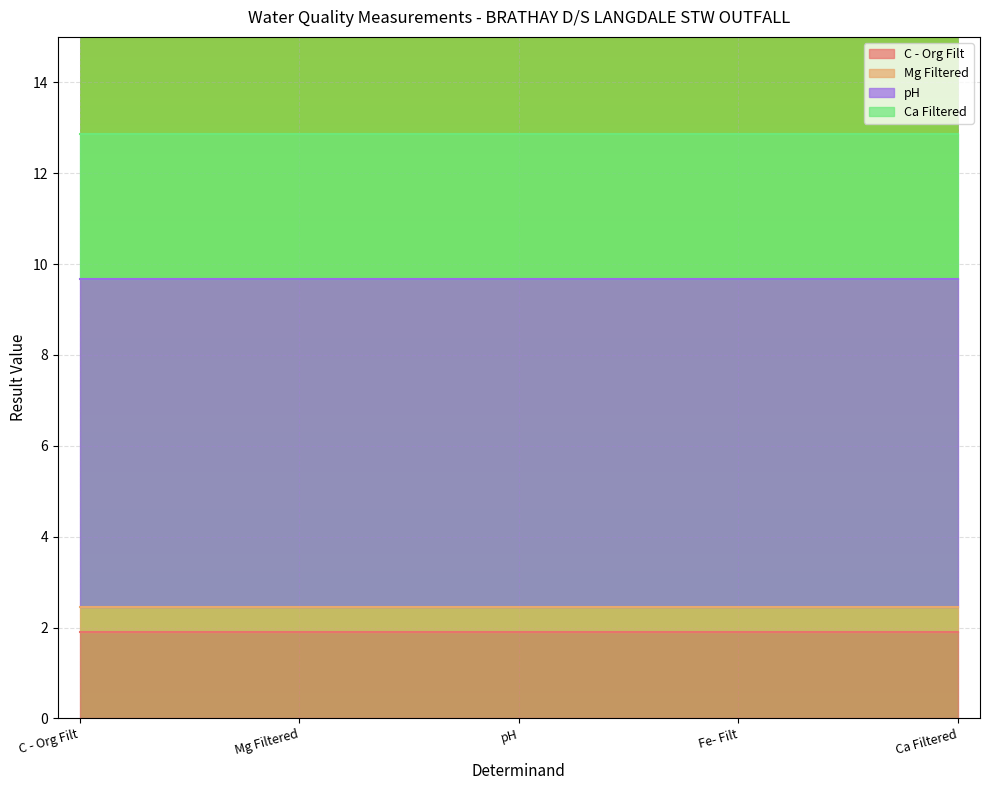

What is the minimum value for C - Org Filt?

1.9